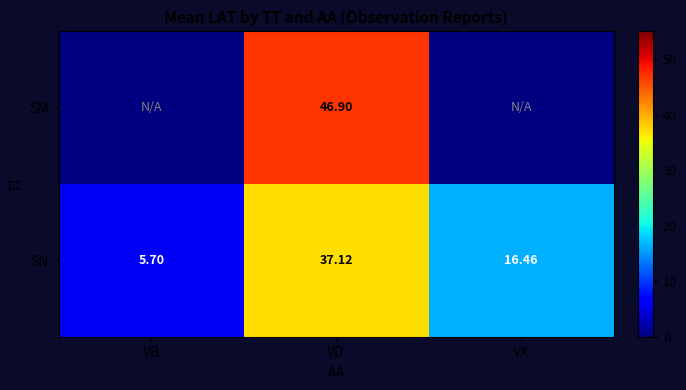

At which category does the chart reach its minimum across all series?

VB